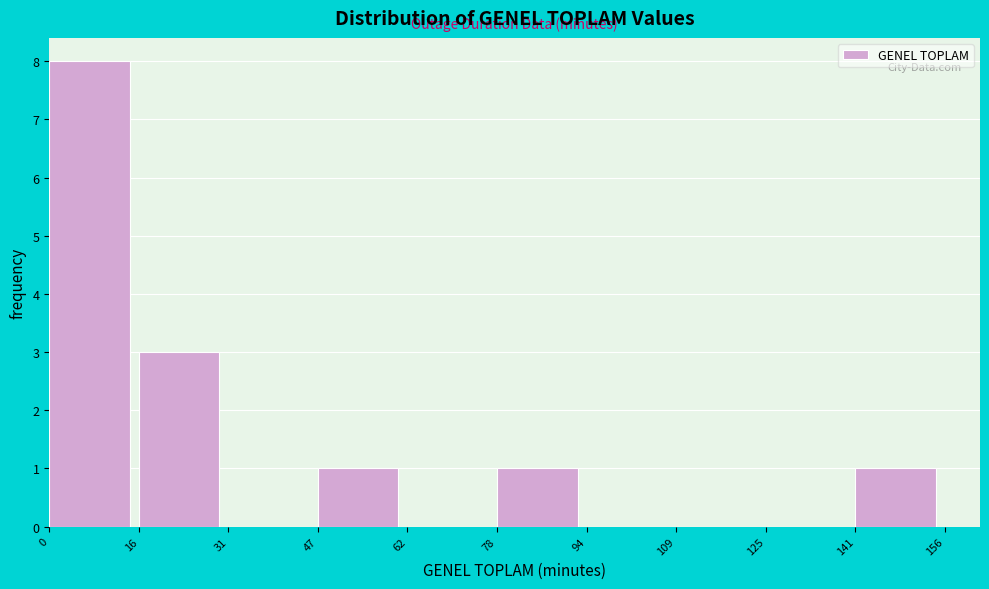

Reading left to right, transcribe this chart: for each bar, give the range it covers on the x-axis and its height. The values are not printed on the chart, so give them approximately, as read against the axis.

0 to 16: 8
16 to 31: 3
31 to 47: 0
47 to 62: 1
62 to 78: 0
78 to 94: 1
94 to 109: 0
109 to 125: 0
125 to 141: 0
141 to 156: 1